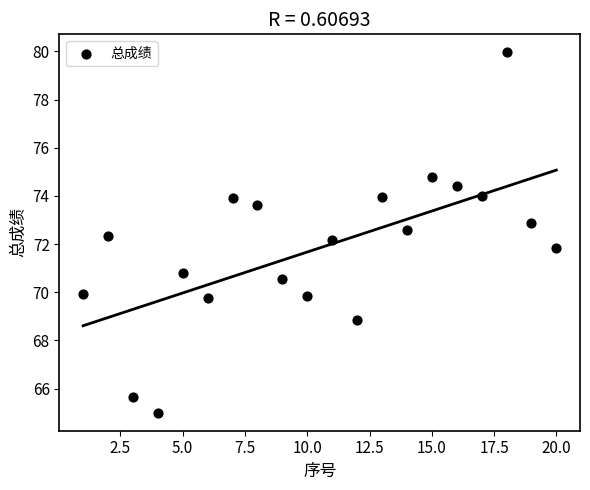

What is the range of Y values (max minus min)?

15.0